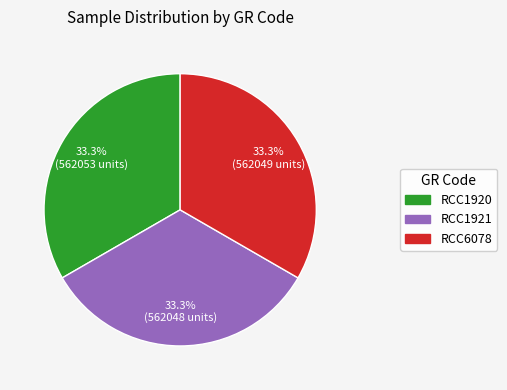

To the nearest percent, what is the combined percentage of RCC1920 and RCC1921?

67%